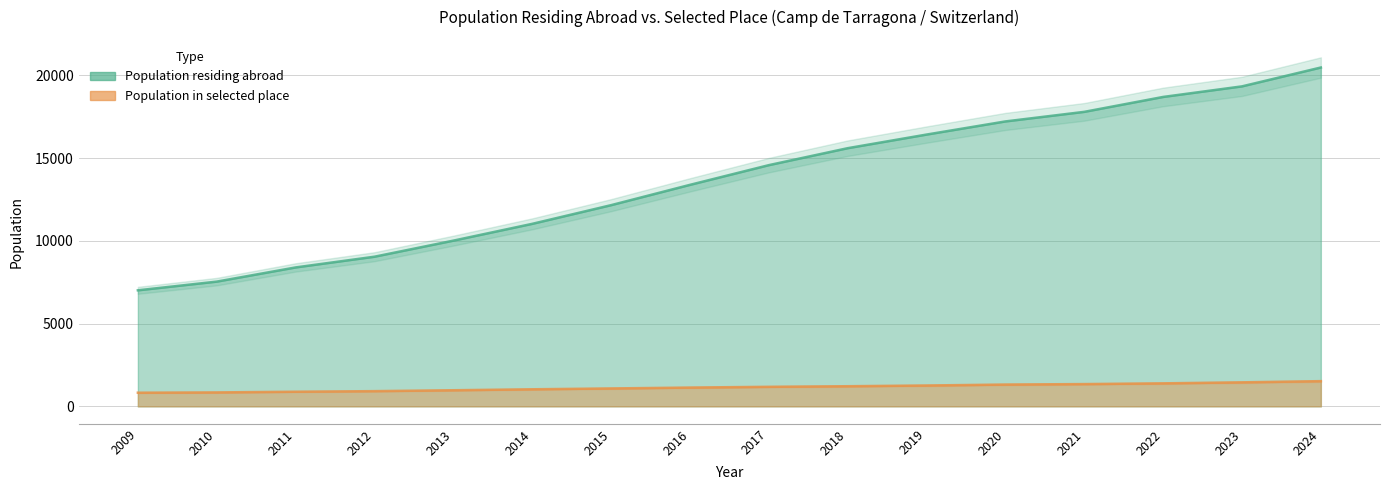

What is the sum of the Population residing abroad values at 2014 and 2011?

19426